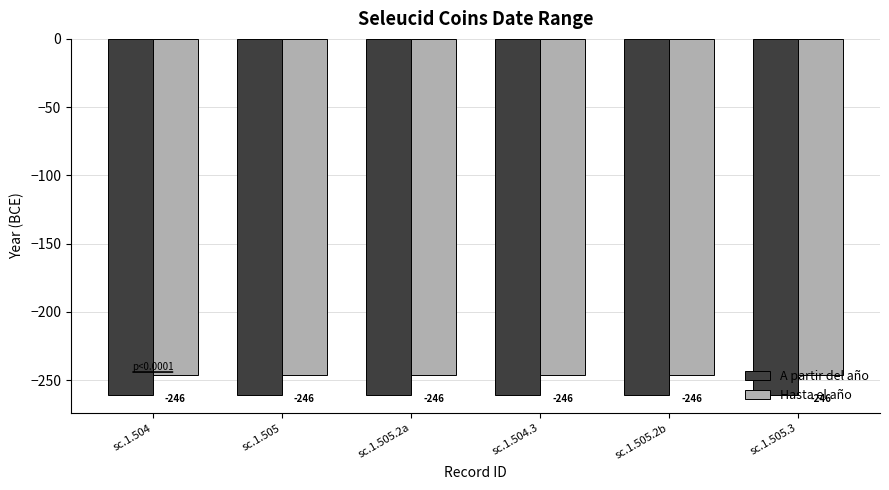

At how many categories does at least one series exceed -255?

6